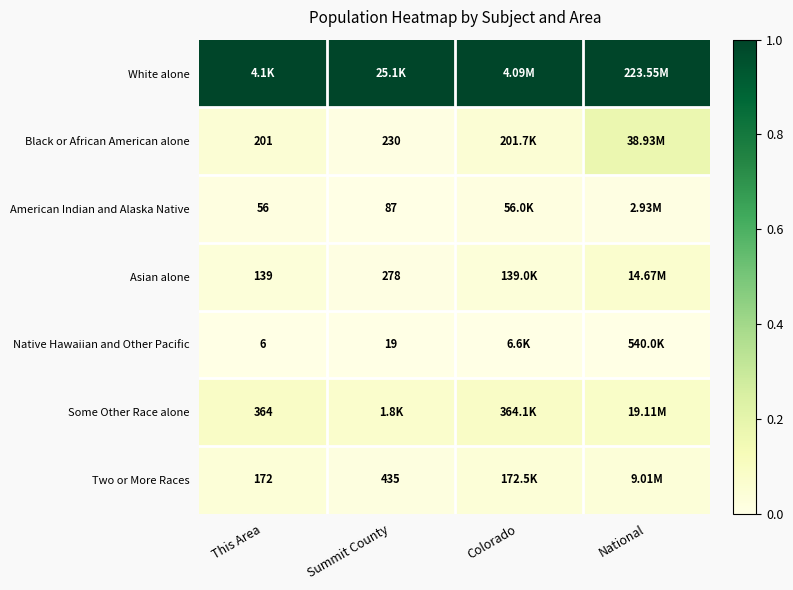

Is the value of Black or African American alone at Summit County greater than the value of American Indian and Alaska Native at Summit County?

Yes